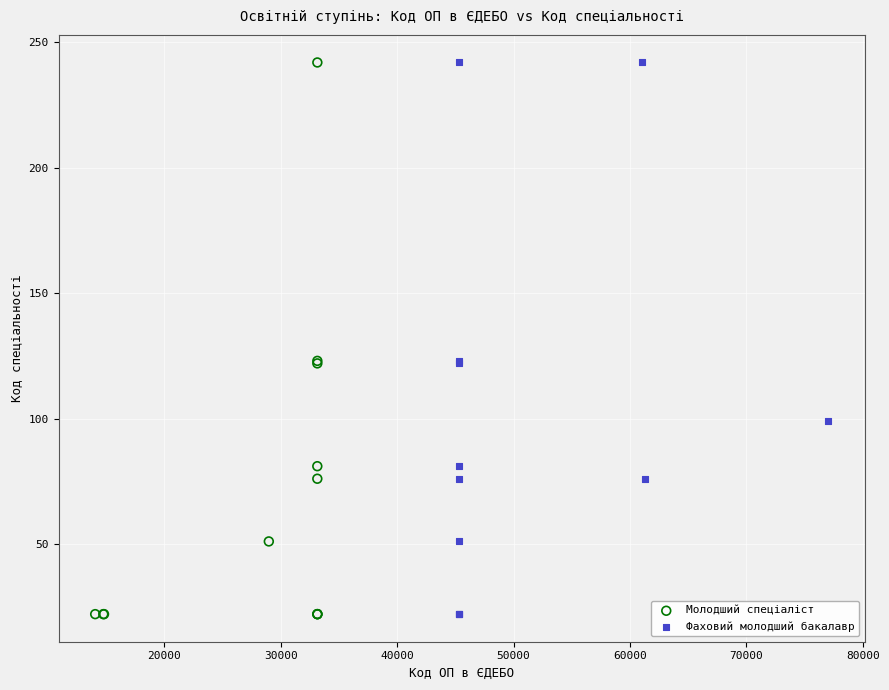

What are all the series names shown in the legend?

Молодший спеціаліст, Фаховий молодший бакалавр